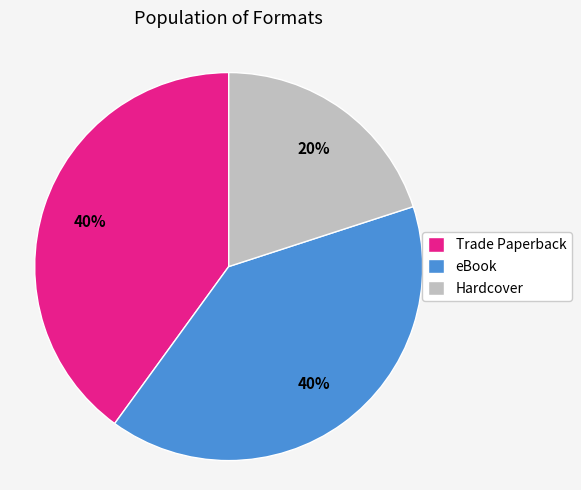

Count the number of slices in the pie.

3